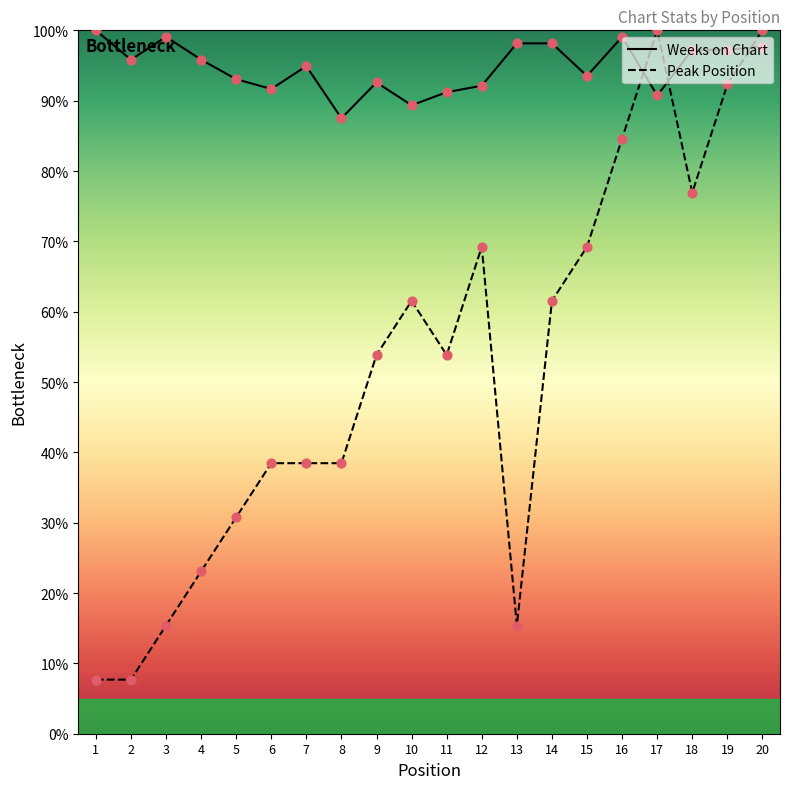

Which series has the widest spread of Y values?

Peak Position